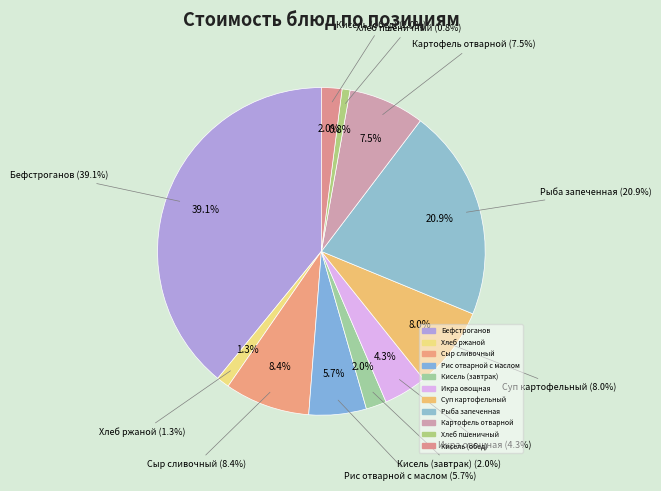

What is the smallest slice in the pie chart?

Хлеб пшеничный